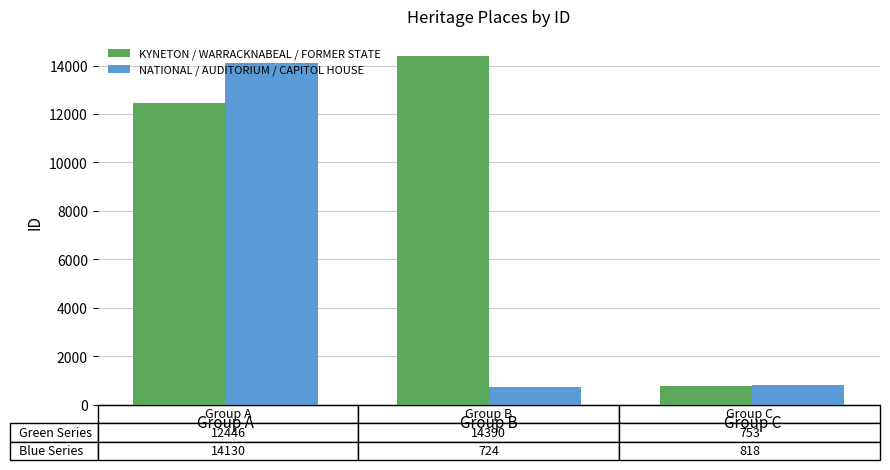

How many data points in NATIONAL / AUDITORIUM / CAPITOL HOUSE are less than 818?

1